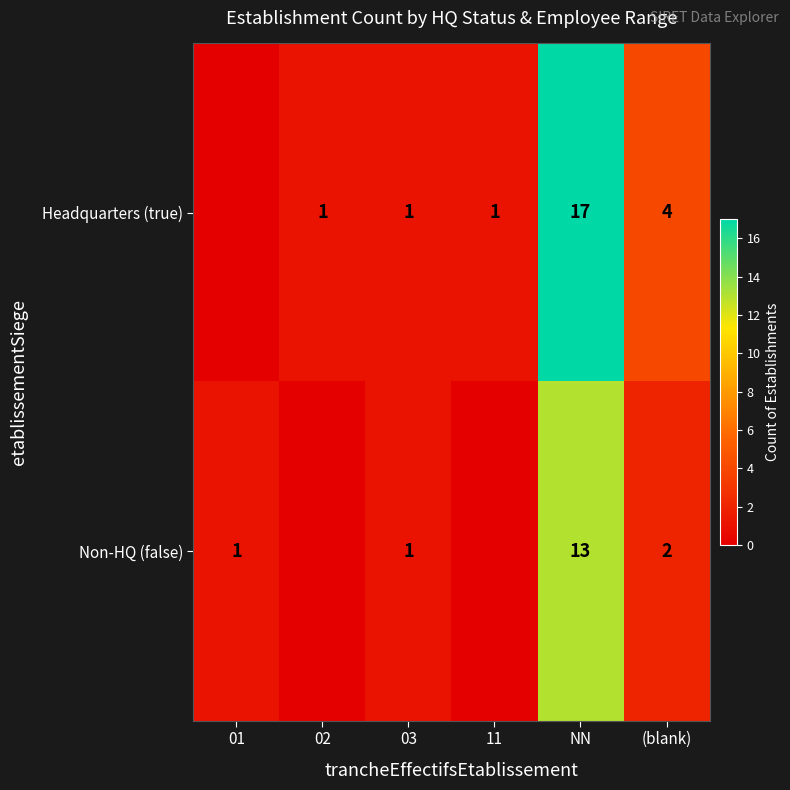

What is the difference between the Headquarters (true) values at 02 and NN?

16